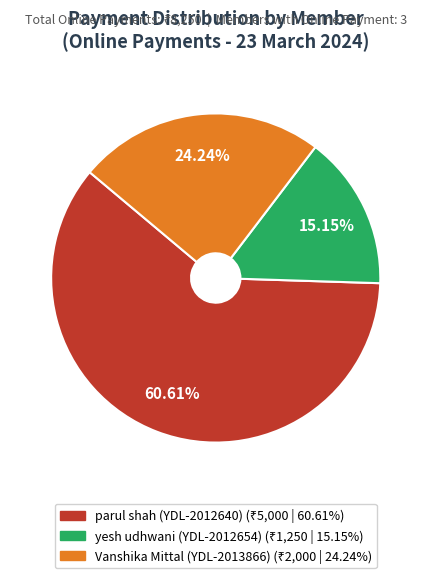

Is there a majority slice in this chart?

Yes